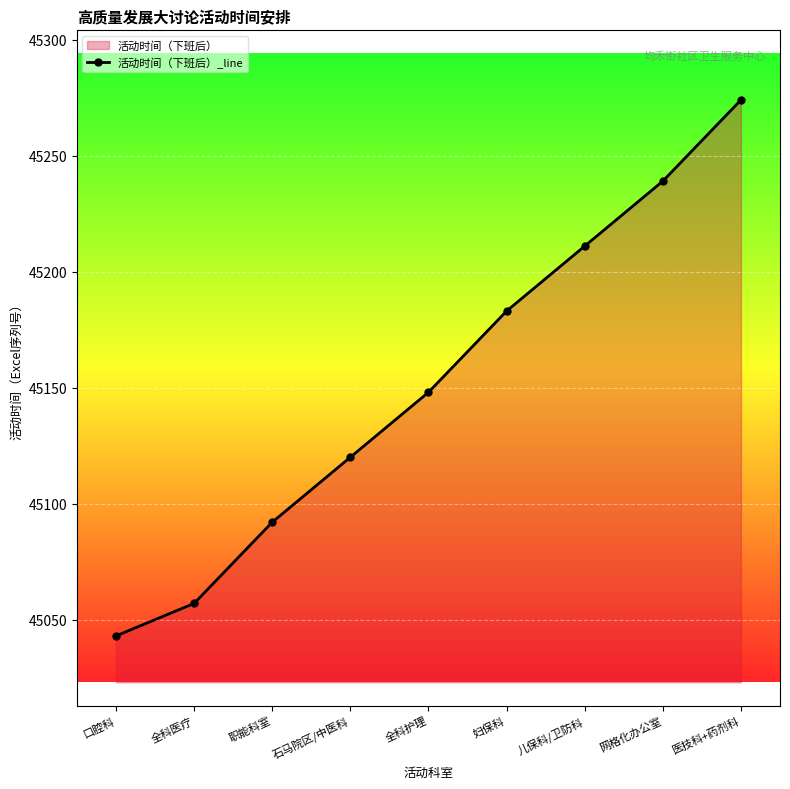

What is the label of the 6th point from the left?

妇保科